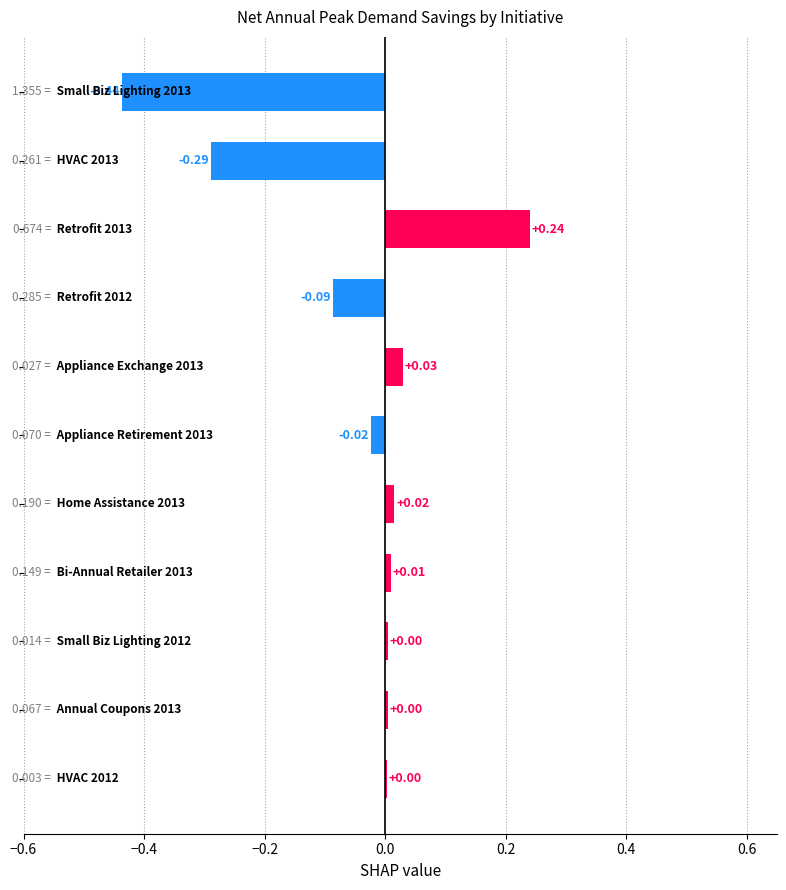

What is the sum of all values?

-0.5